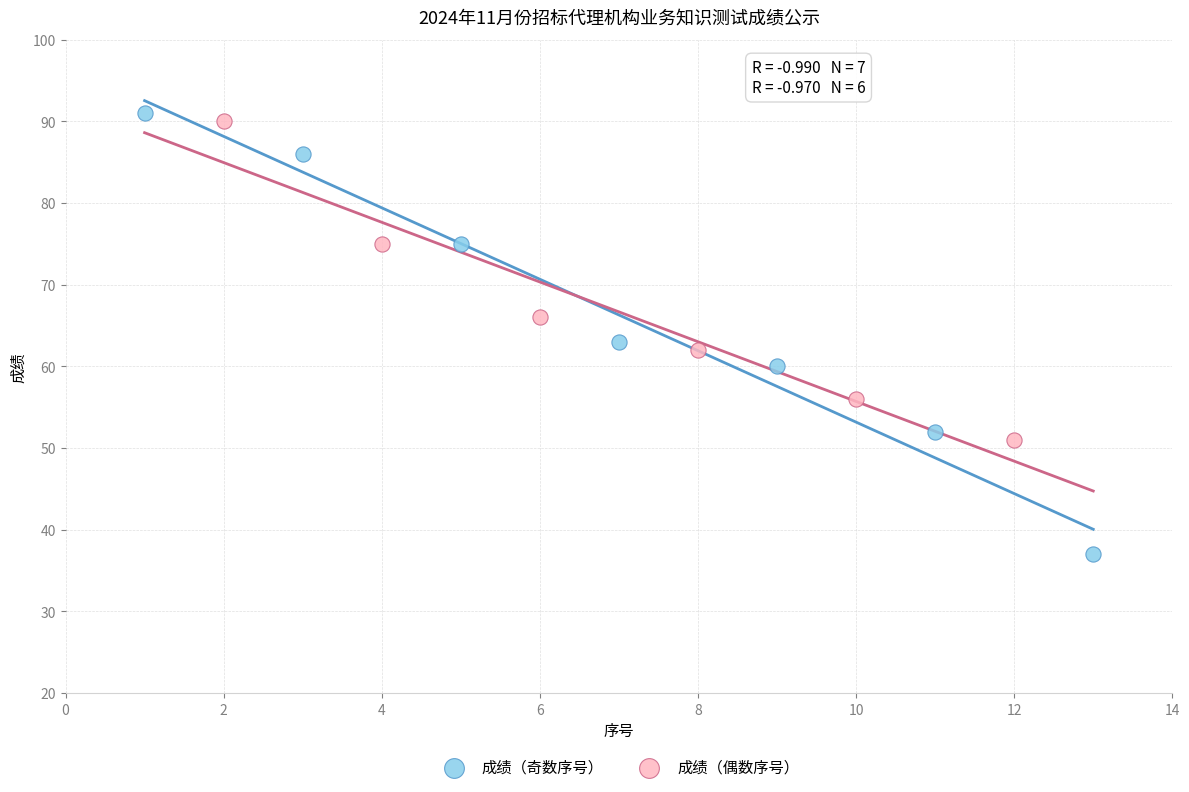

Which series contains the lowest Y value?

成绩（奇数序号）